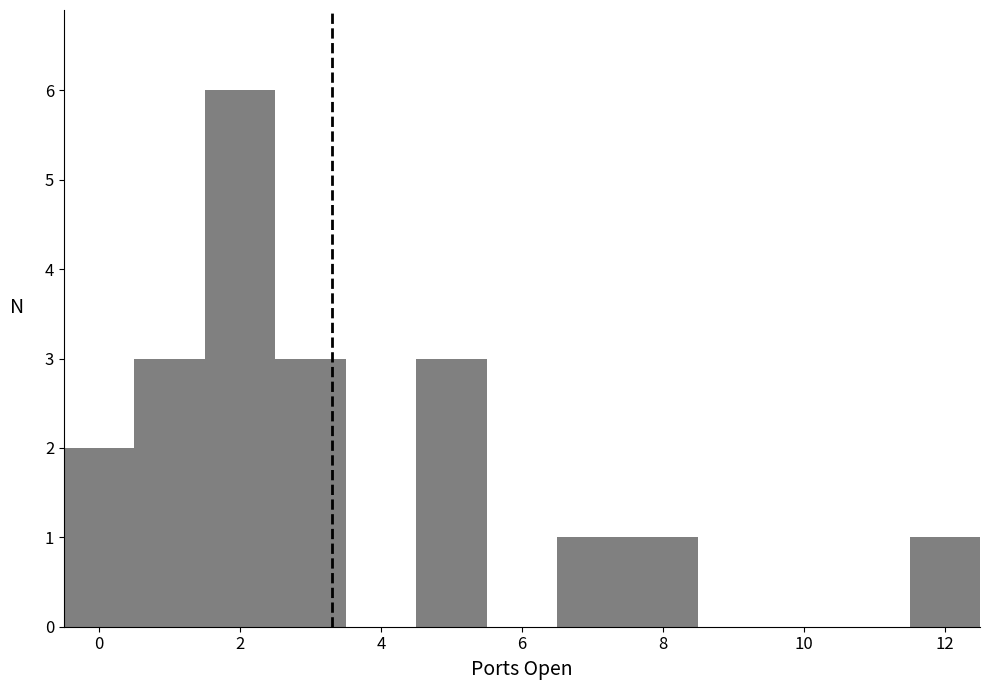

Reading left to right, list every bar in this chart as the range it spans on the x-axis followed by its height. Neither the bar edges nor the heights are printed on the chart, so give them approximately, as read against the axes.

-0.5 to 0.5: 2
0.5 to 1.5: 3
1.5 to 2.5: 6
2.5 to 3.5: 3
3.5 to 4.5: 0
4.5 to 5.5: 3
5.5 to 6.5: 0
6.5 to 7.5: 1
7.5 to 8.5: 1
8.5 to 9.5: 0
9.5 to 10.5: 0
10.5 to 11.5: 0
11.5 to 12.5: 1